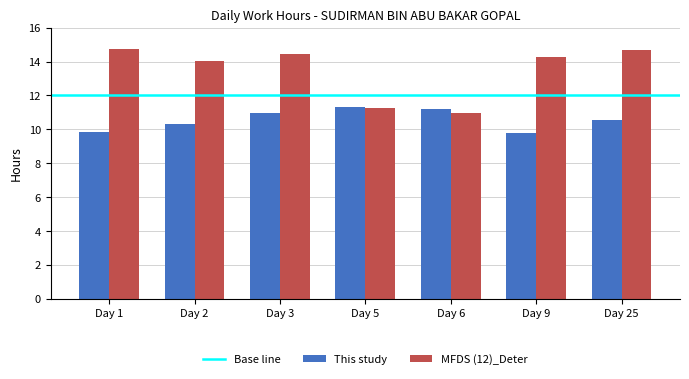

What is the minimum value shown in the chart?

9.8